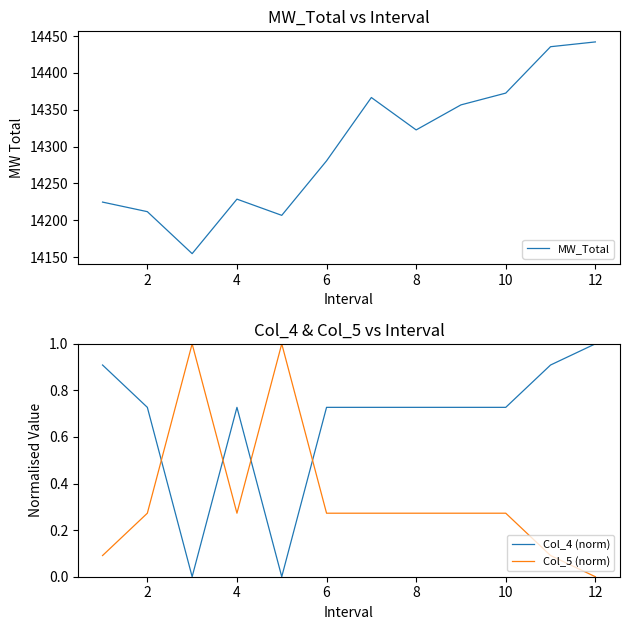

What is the maximum value for MW_Total?

14442.1